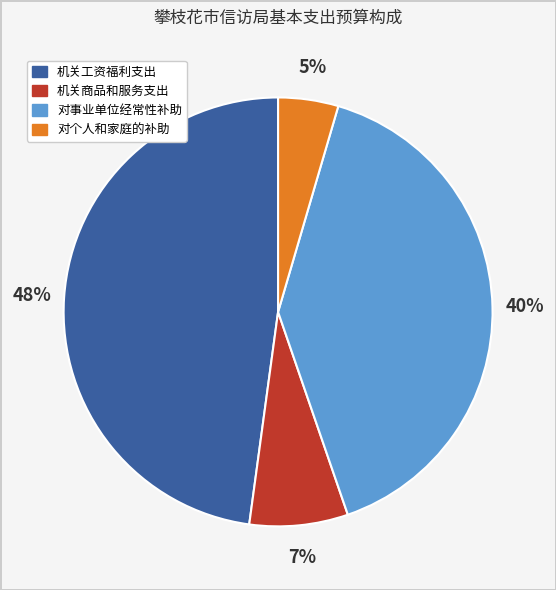

Is there any slice that represents more than half of the pie?

No